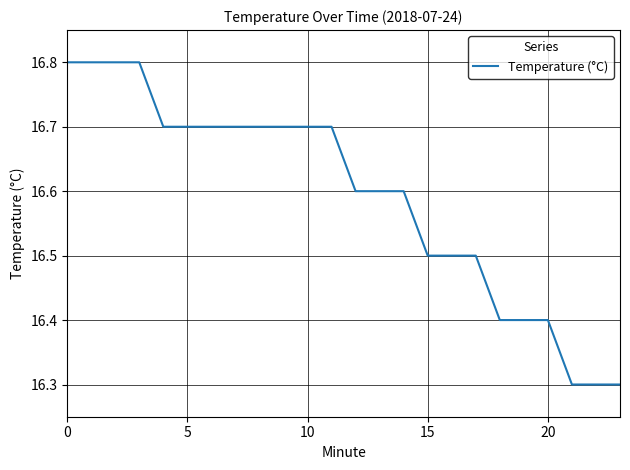

What is the difference between the maximum and minimum values?

0.5